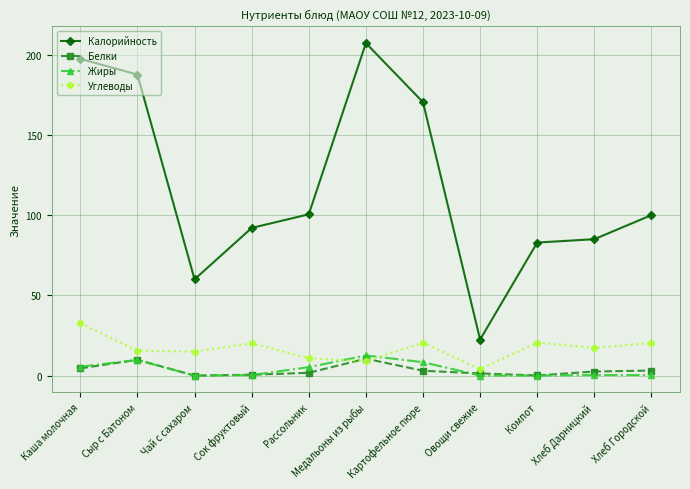

At which category does Калорийность reach its first local peak?

Медальоны из рыбы